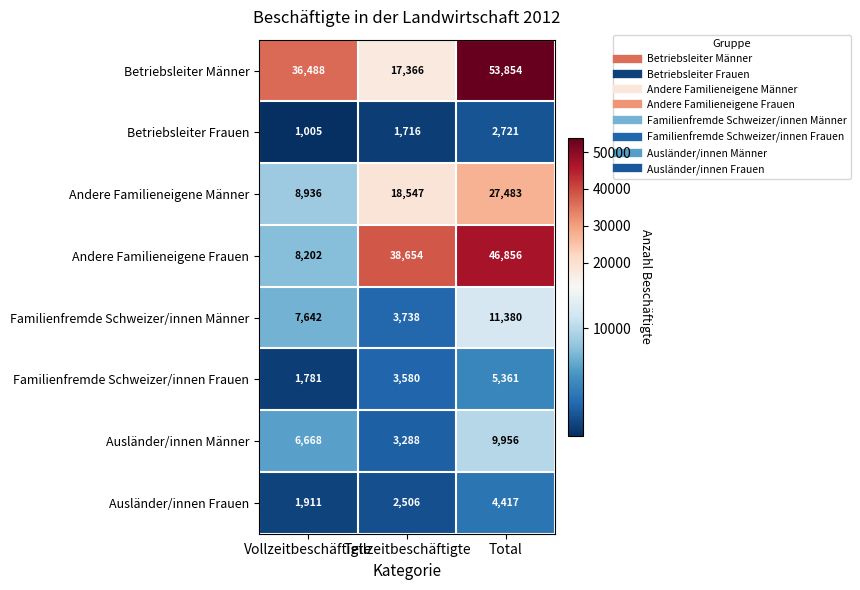

Which series has the widest spread of values?

Andere Familieneigene Frauen